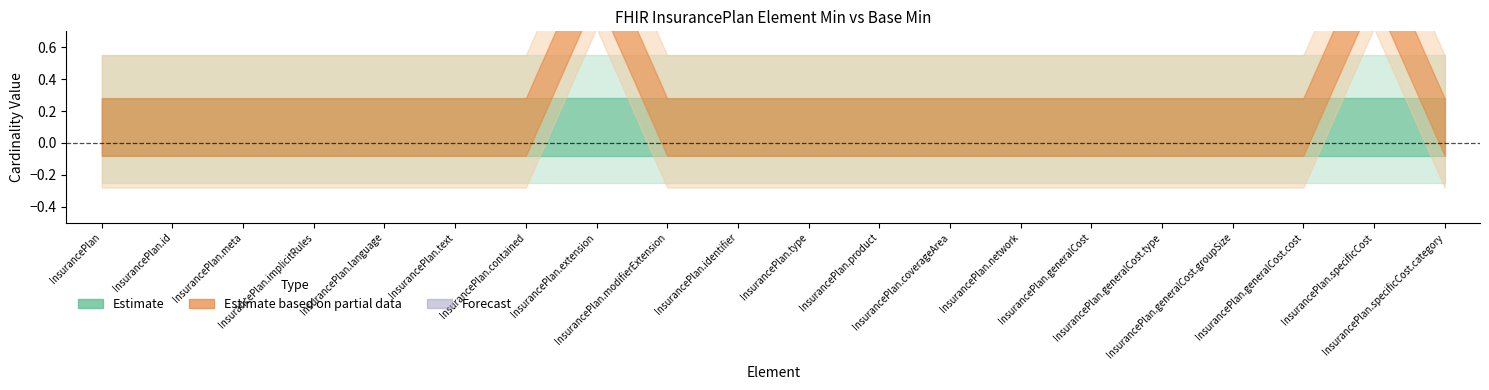

True or false: Base Min and Min intersect in this chart.

False